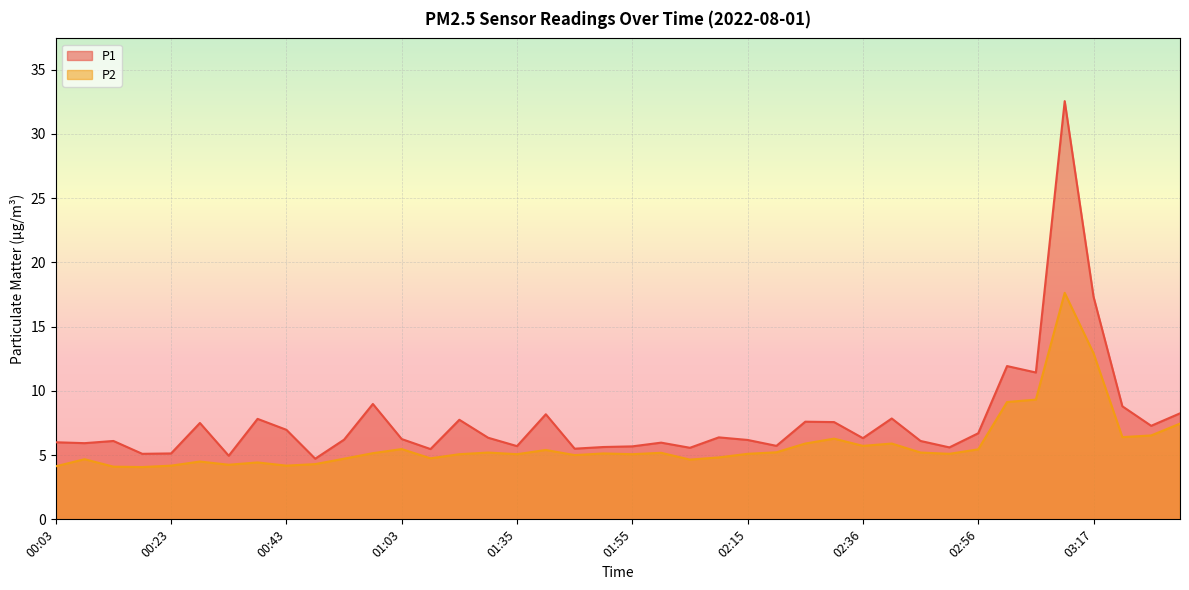

How many data points in P1 are above 6?

25